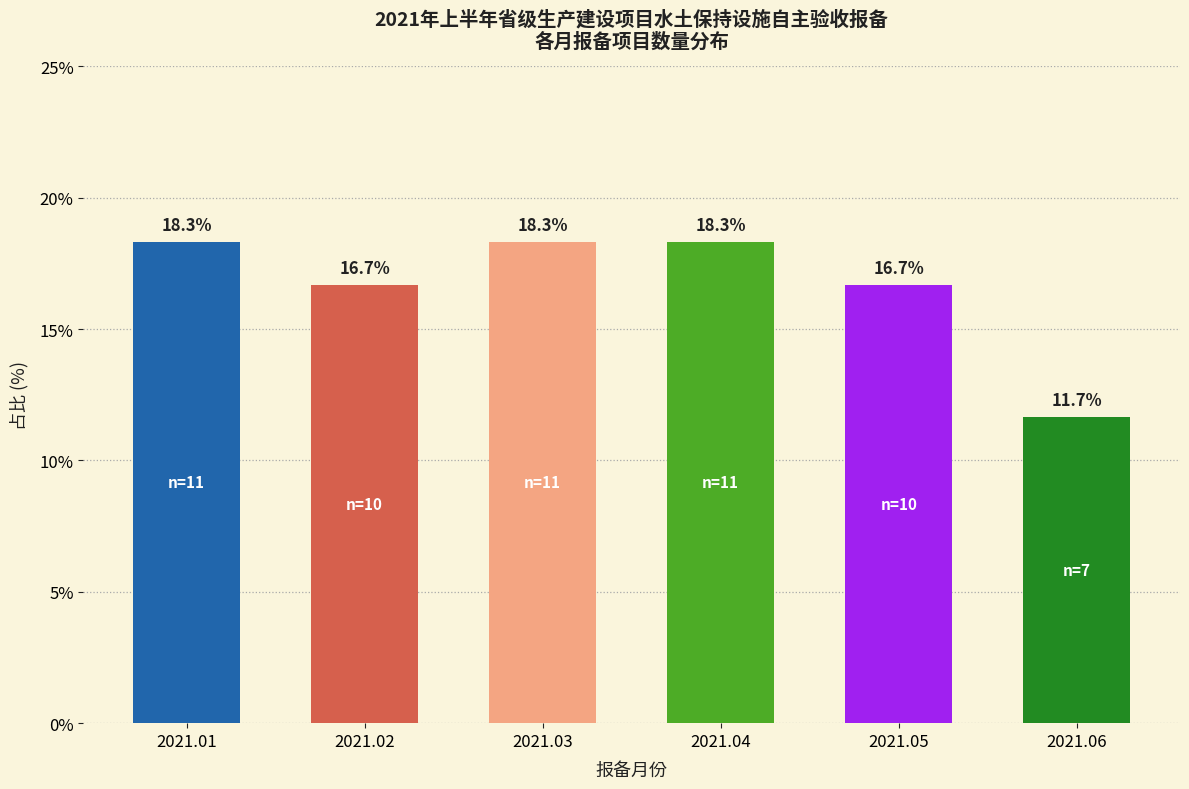

Reading left to right, what are all the values shown in this chart?

18.3	16.7	18.3	18.3	16.7	11.7